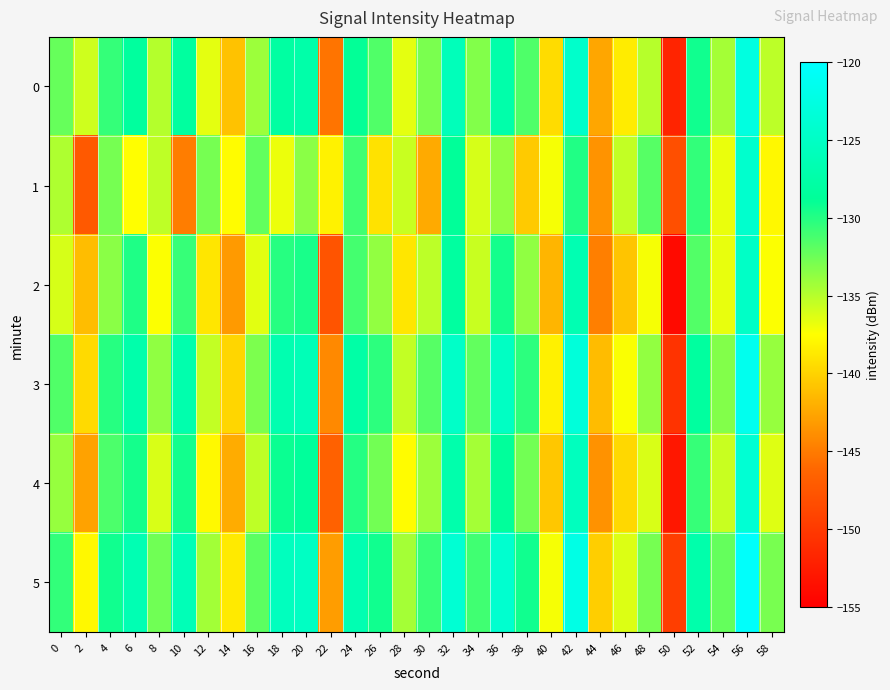

Which series has the largest total across all categories?

5